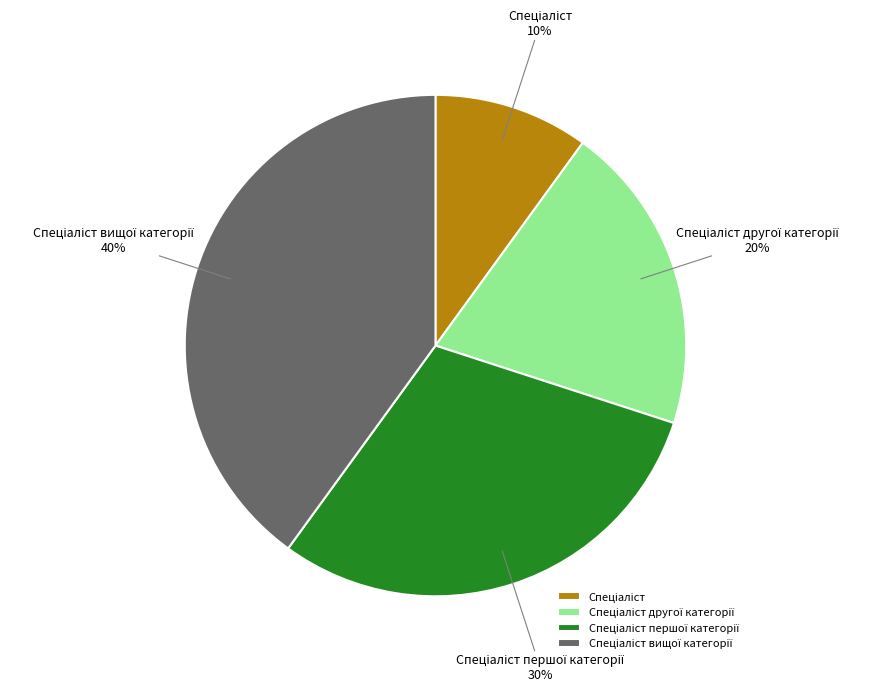

Is there a majority slice in this chart?

No